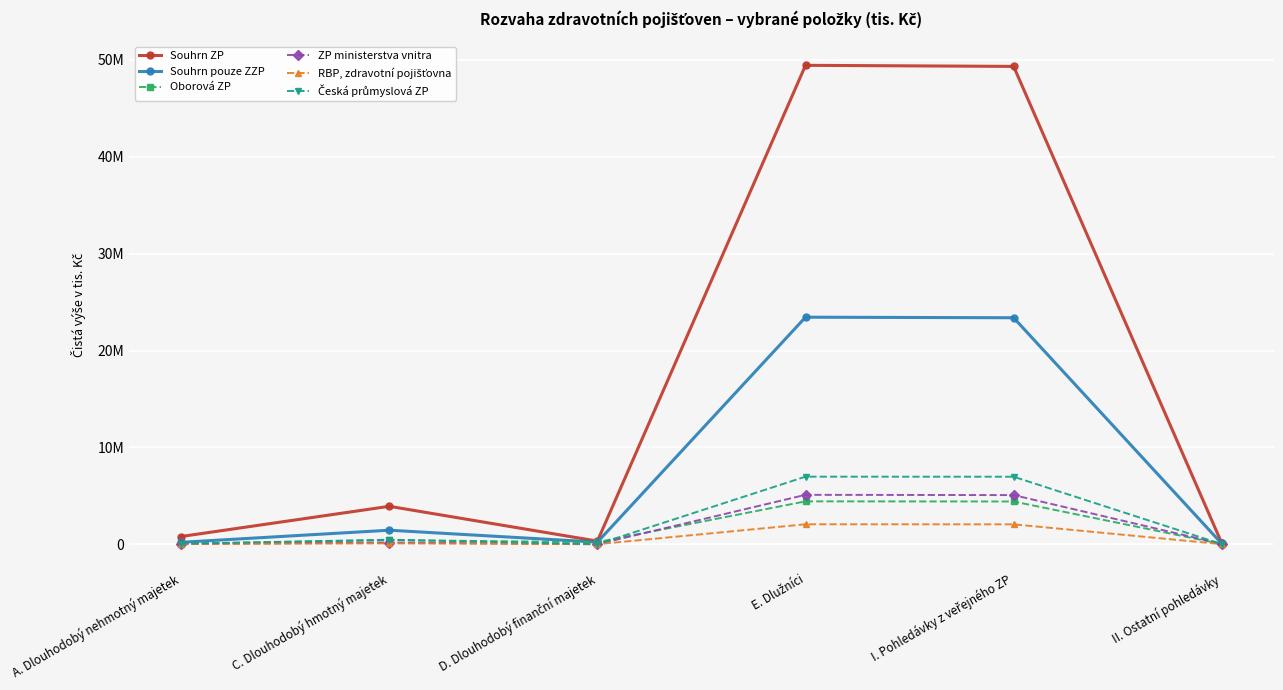

Reading right to left, list all the values displayed in this chart.

Souhrn ZP: II. Ostatní pohledávky=110442	I. Pohledávky z veřejného ZP=49337921	E. Dlužníci=49448363	D. Dlouhodobý finanční majetek=316730	C. Dlouhodobý hmotný majetek=3913083	A. Dlouhodobý nehmotný majetek=794517
Souhrn pouze ZZP: II. Ostatní pohledávky=57421	I. Pohledávky z veřejného ZP=23383177	E. Dlužníci=23440598	D. Dlouhodobý finanční majetek=211810	C. Dlouhodobý hmotný majetek=1445044	A. Dlouhodobý nehmotný majetek=195898
Oborová ZP: II. Ostatní pohledávky=13609	I. Pohledávky z veřejného ZP=4409771	E. Dlužníci=4423380	D. Dlouhodobý finanční majetek=211810	C. Dlouhodobý hmotný majetek=422595	A. Dlouhodobý nehmotný majetek=53443
ZP ministerstva vnitra: II. Ostatní pohledávky=26328	I. Pohledávky z veřejného ZP=5071262	E. Dlužníci=5097590	D. Dlouhodobý finanční majetek=0	C. Dlouhodobý hmotný majetek=171802	A. Dlouhodobý nehmotný majetek=40581
RBP, zdravotní pojišťovna: II. Ostatní pohledávky=4749	I. Pohledávky z veřejného ZP=2050900	E. Dlužníci=2055649	D. Dlouhodobý finanční majetek=0	C. Dlouhodobý hmotný majetek=85765	A. Dlouhodobý nehmotný majetek=16923
Česká průmyslová ZP: II. Ostatní pohledávky=5960	I. Pohledávky z veřejného ZP=6967548	E. Dlužníci=6973508	D. Dlouhodobý finanční majetek=0	C. Dlouhodobý hmotný majetek=461620	A. Dlouhodobý nehmotný majetek=45797